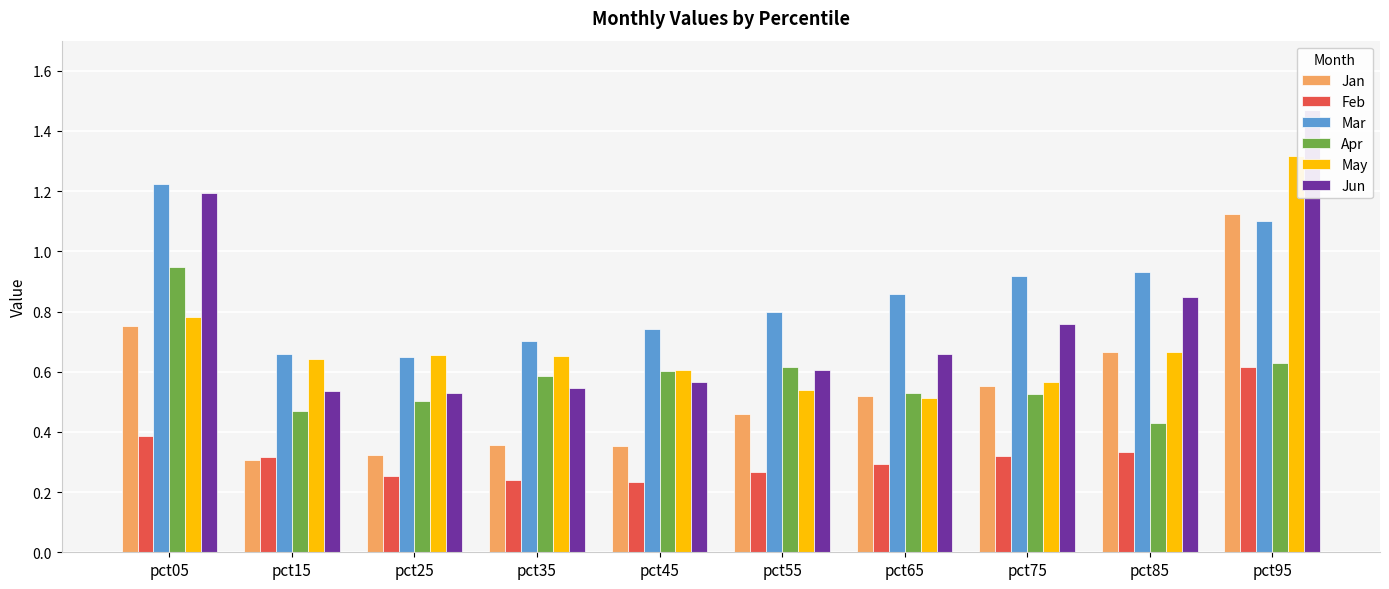

What is the value of the Feb bar at the 8th from the left?

0.3